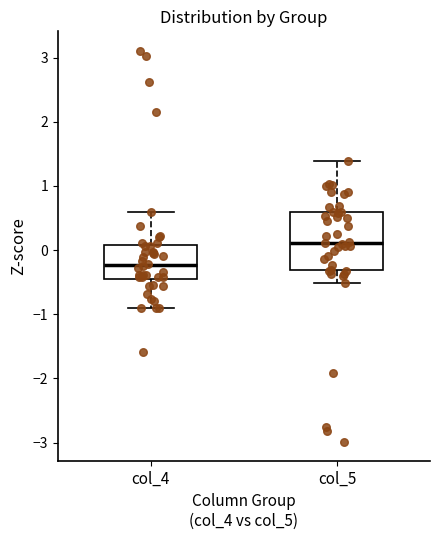

Reading left to right, read every box against the y-axis: the position of its median line, the range the box covers, and the ends of its whiskers. The values are not printed on the chart, so give them approximately, as read against the axis.

col_4: median -0.2, box -0.5 to 0.1, whiskers -0.9 to 0.6
col_5: median 0.1, box -0.3 to 0.6, whiskers -0.5 to 1.4